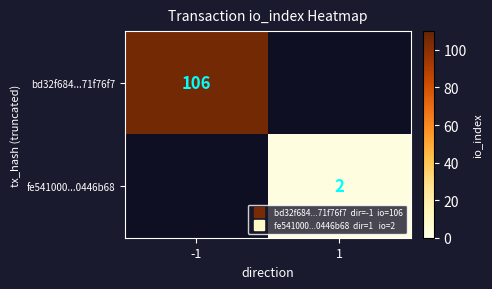

At which category is the sum across all series the highest?

-1